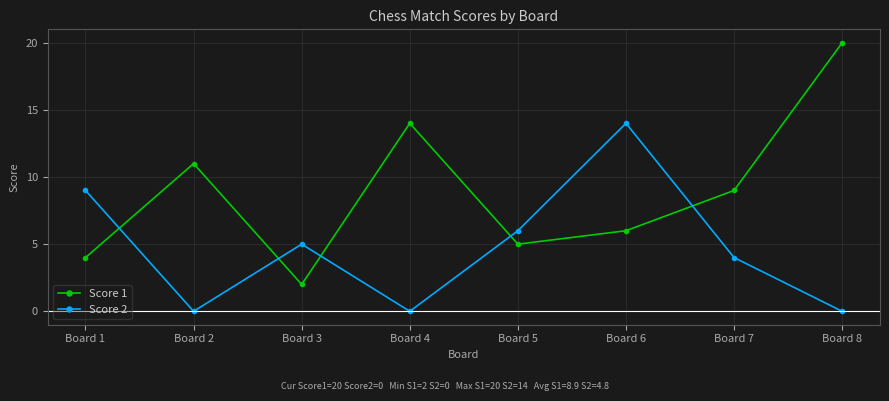

What is the value of the Score 1 point at the 7th from the left?

9